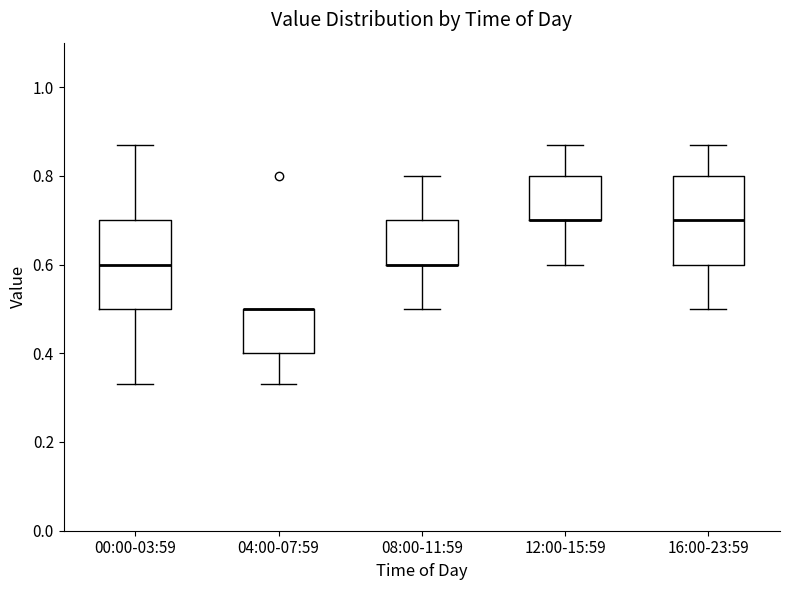

Where does the upper whisker of the box for 08:00-11:59 end on the y-axis? The values are not printed on the chart, so give them approximately, as read against the axis.

0.80